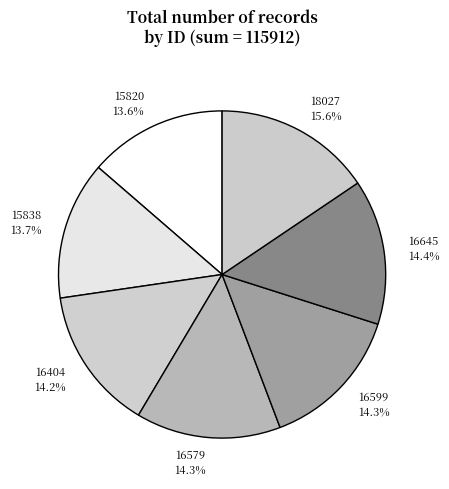

What is the largest slice in the pie chart?

18027 15.6%